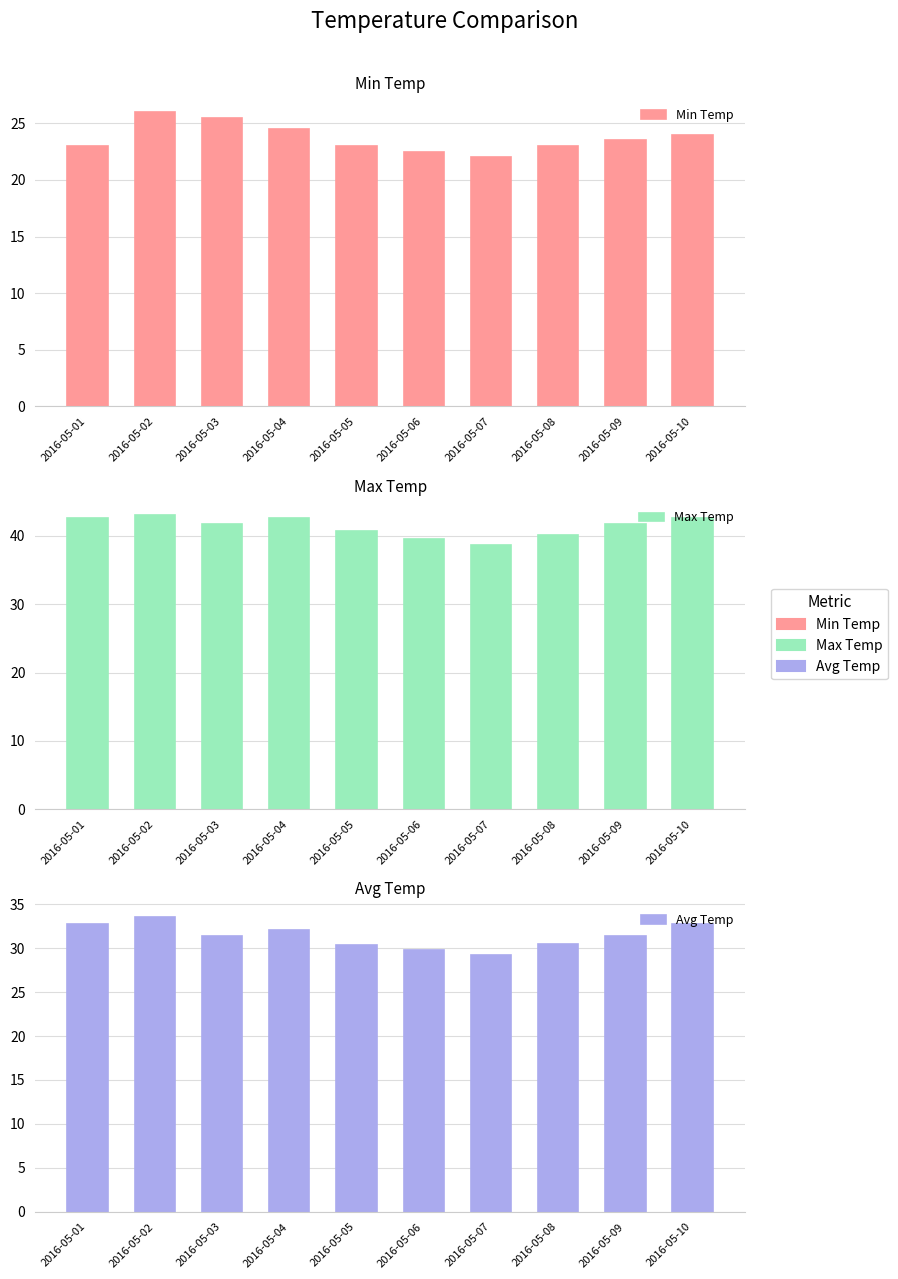

How many series are shown in this chart?

3